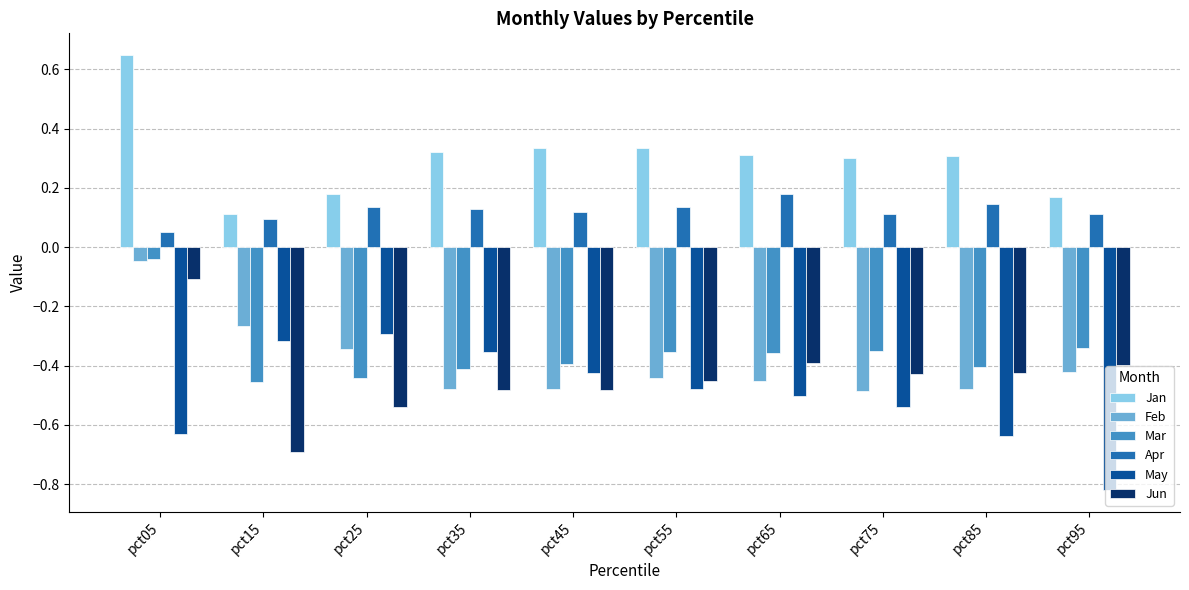

Is the value of Mar at pct35 greater than the value of May at pct35?

No